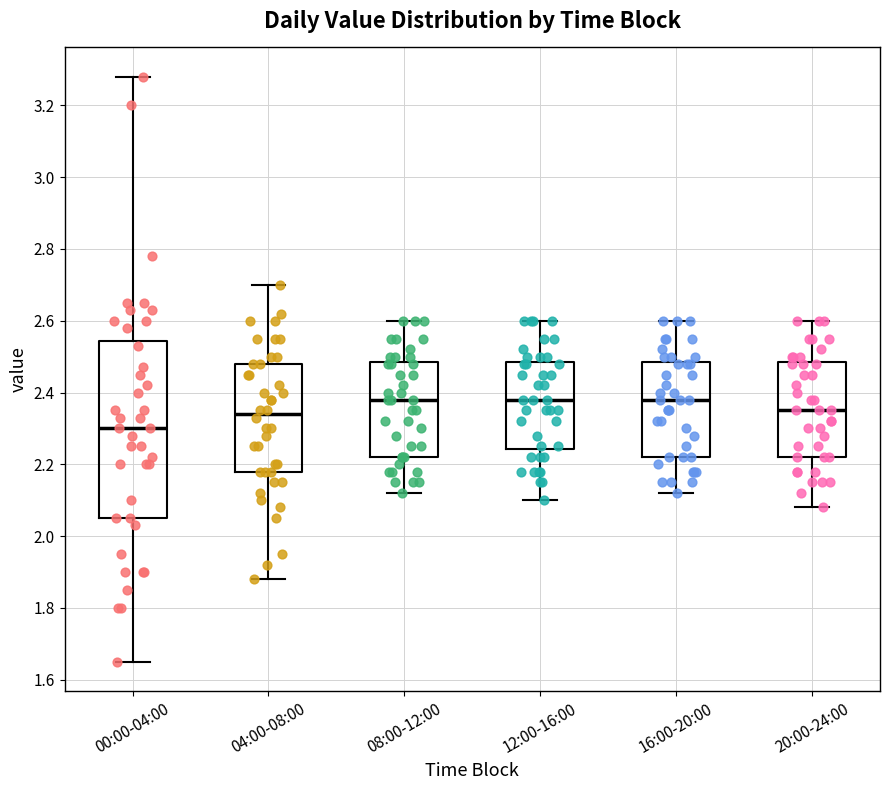

Reading left to right, transcribe this box plot: for each box, give where its median line is, the range the box spans, and where its two whiskers end, as read against the y-axis. The values are not printed on the chart, so give them approximately, as read against the axis.

00:00-04:00: median 2.30, box 2.06 to 2.54, whiskers 1.66 to 3.28
04:00-08:00: median 2.34, box 2.18 to 2.48, whiskers 1.88 to 2.70
08:00-12:00: median 2.38, box 2.22 to 2.48, whiskers 2.12 to 2.60
12:00-16:00: median 2.38, box 2.24 to 2.48, whiskers 2.10 to 2.60
16:00-20:00: median 2.38, box 2.22 to 2.48, whiskers 2.12 to 2.60
20:00-24:00: median 2.36, box 2.22 to 2.48, whiskers 2.08 to 2.60